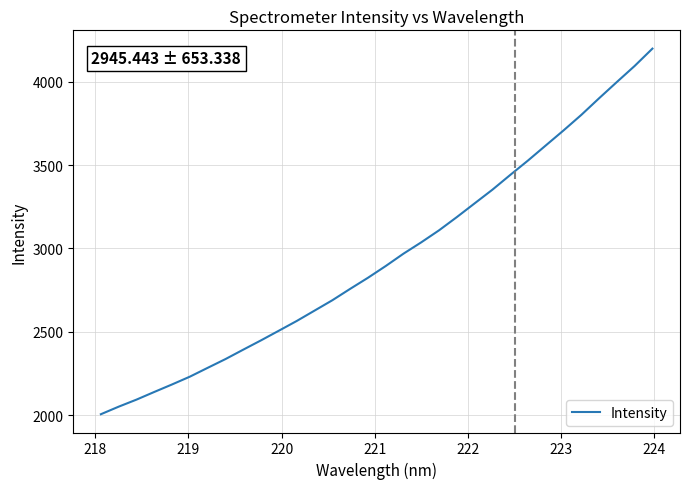

What is the smallest value displayed?

2007.1